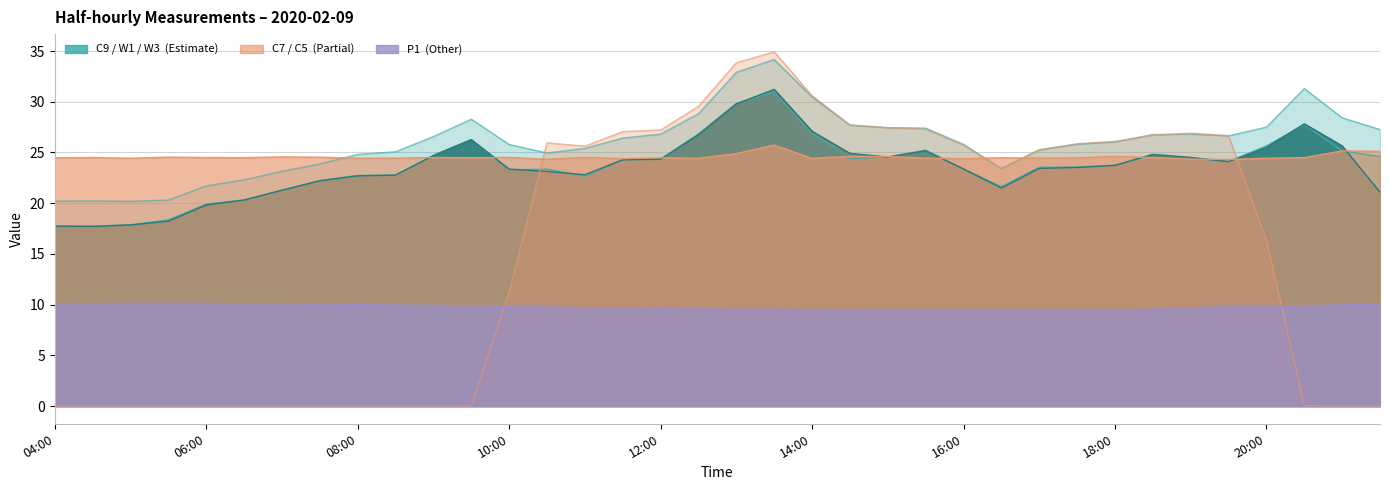

True or false: C7 (col_7) has more than 1 points higher than both neighbors.

True